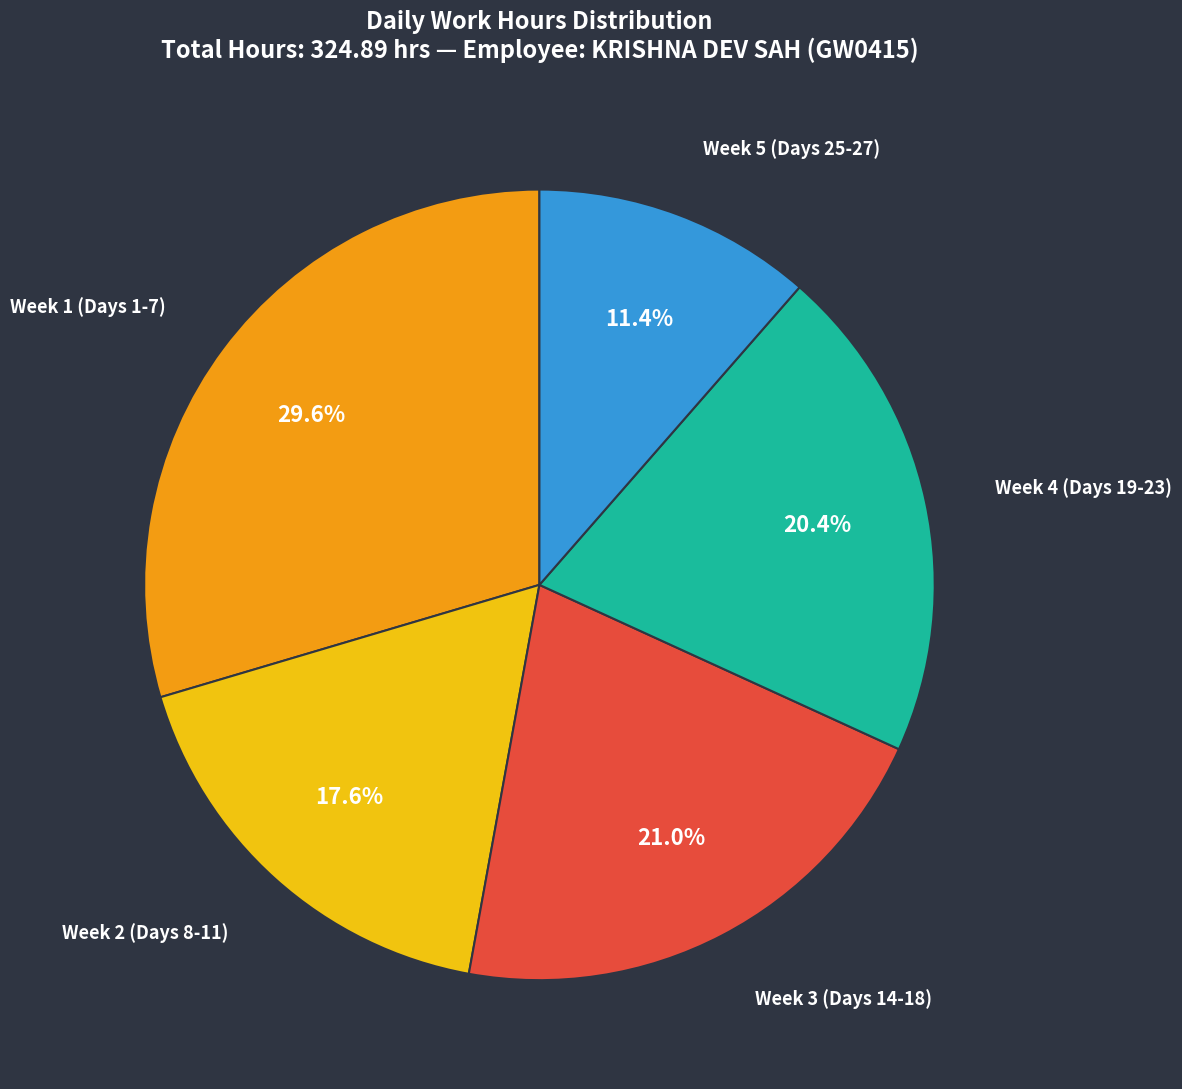

Does any single category account for the majority?

No